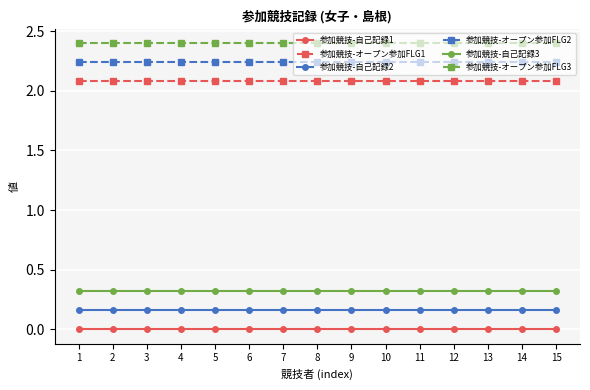

Which label corresponds to the largest value in the chart?

1